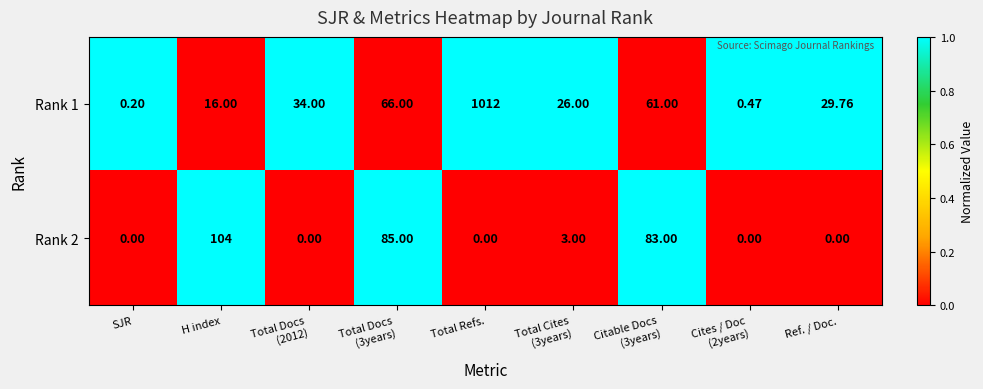

At which category does the chart reach its peak across all series?

Total Refs.